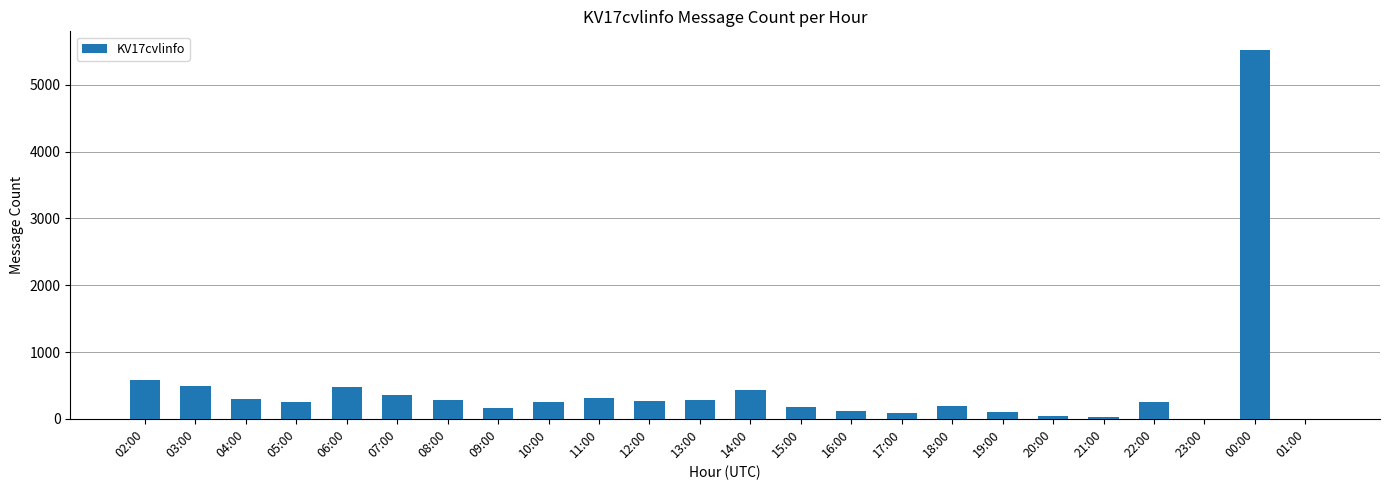

Is it true that the value at 03:00 is 494?

True